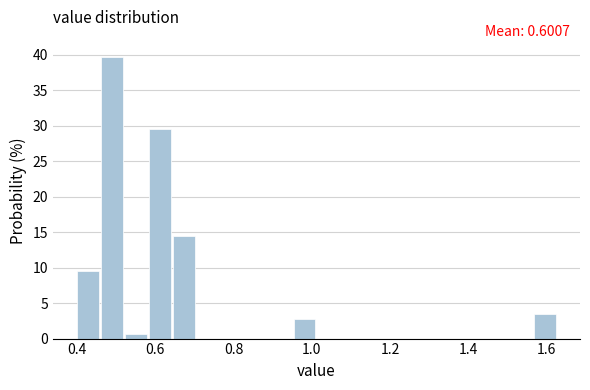

Read against the x-axis, roughly where is the centre of the tallest bar?

0.48